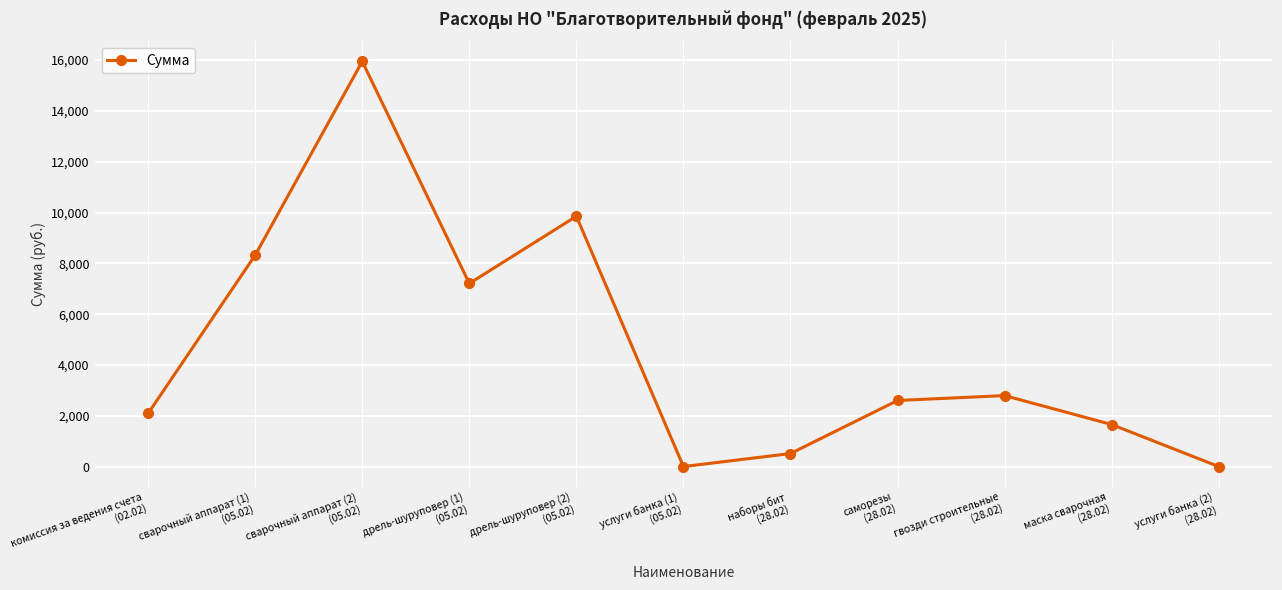

How many series are shown in this chart?

1